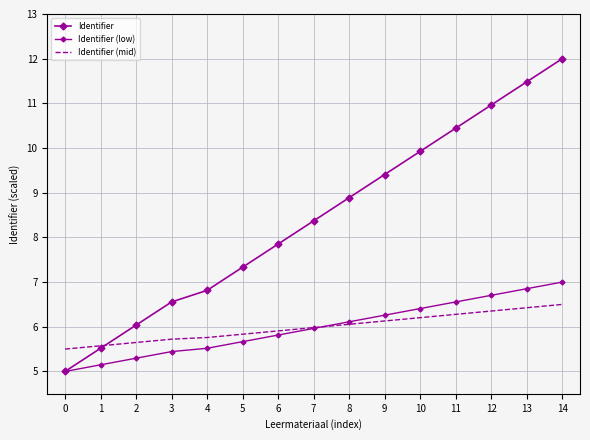

True or false: Identifier (low) and Identifier intersect in this chart.

False